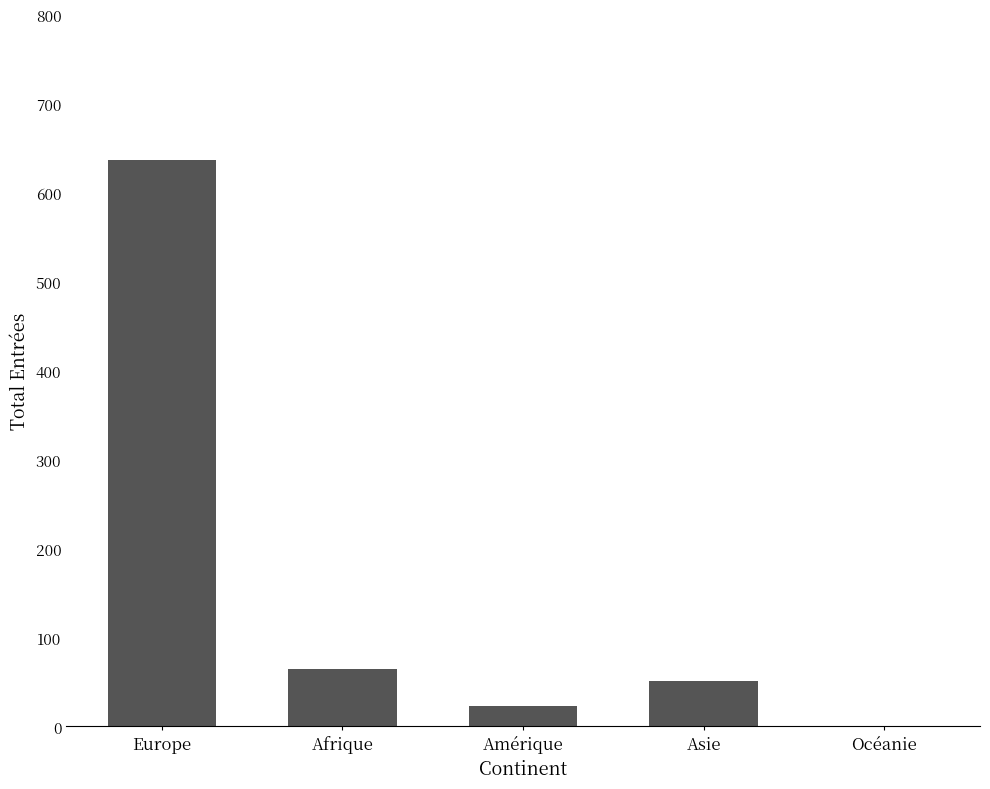

How many distinct data groups are displayed?

1